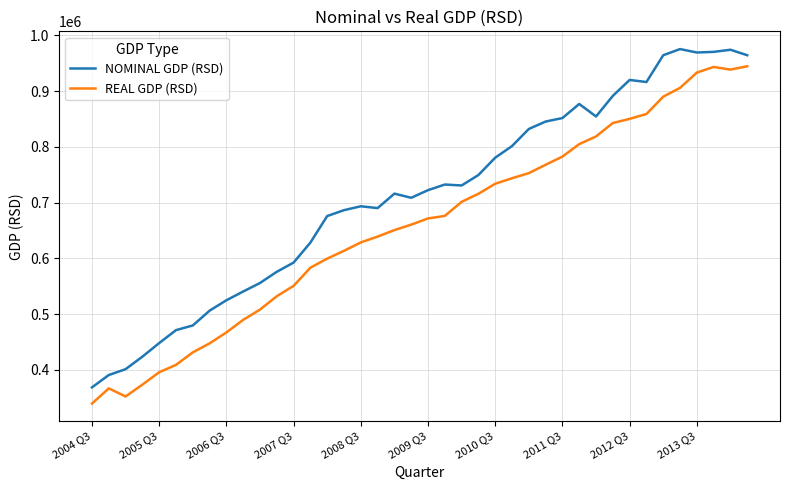

True or false: REAL GDP (RSD) and NOMINAL GDP (RSD) cross at least once.

False